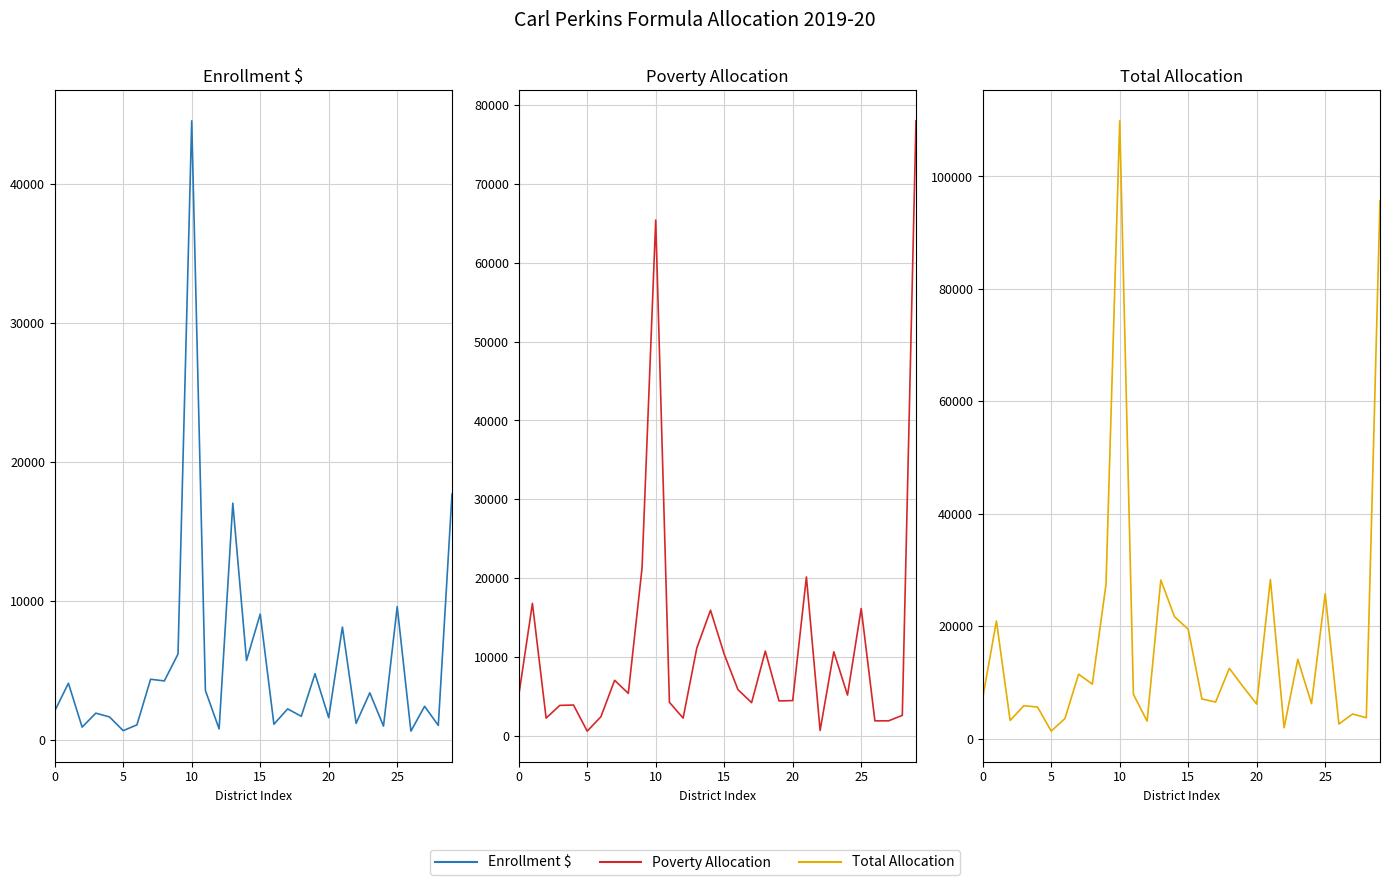

What is the difference between the second highest and second lowest values in the Total Allocation series?

93710.6